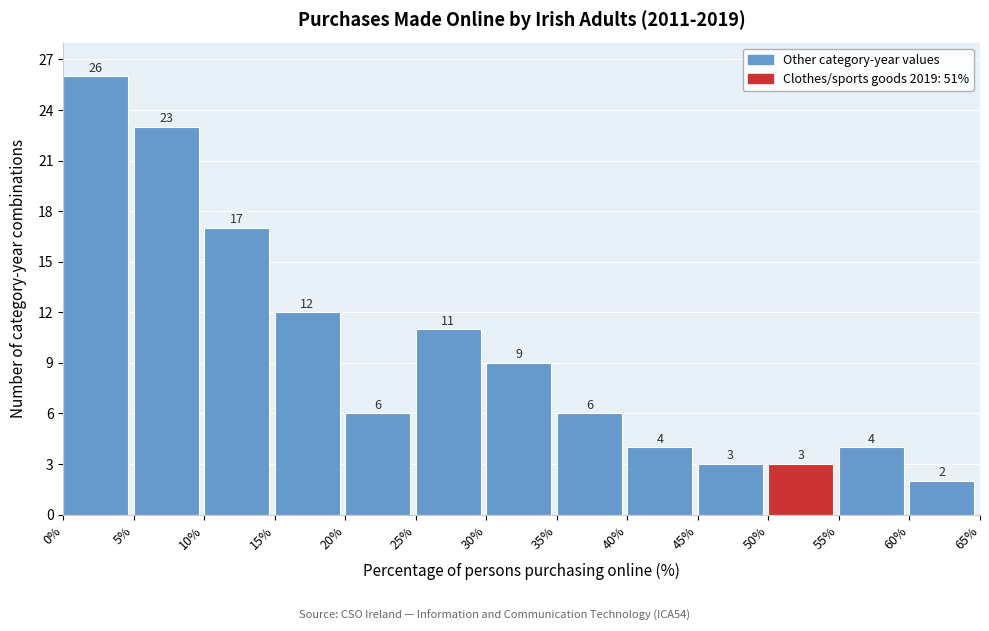

Reading left to right, list every bar in this chart as the range it spans on the x-axis followed by its height.

0% to 5%: 26
5% to 10%: 23
10% to 15%: 17
15% to 20%: 12
20% to 25%: 6
25% to 30%: 11
30% to 35%: 9
35% to 40%: 6
40% to 45%: 4
45% to 50%: 3
50% to 55%: 3
55% to 60%: 4
60% to 65%: 2